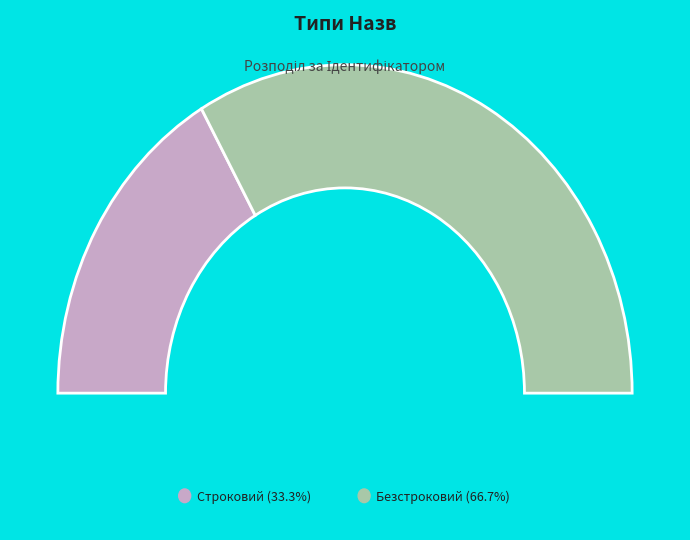

What is the majority slice?

Безстроковий